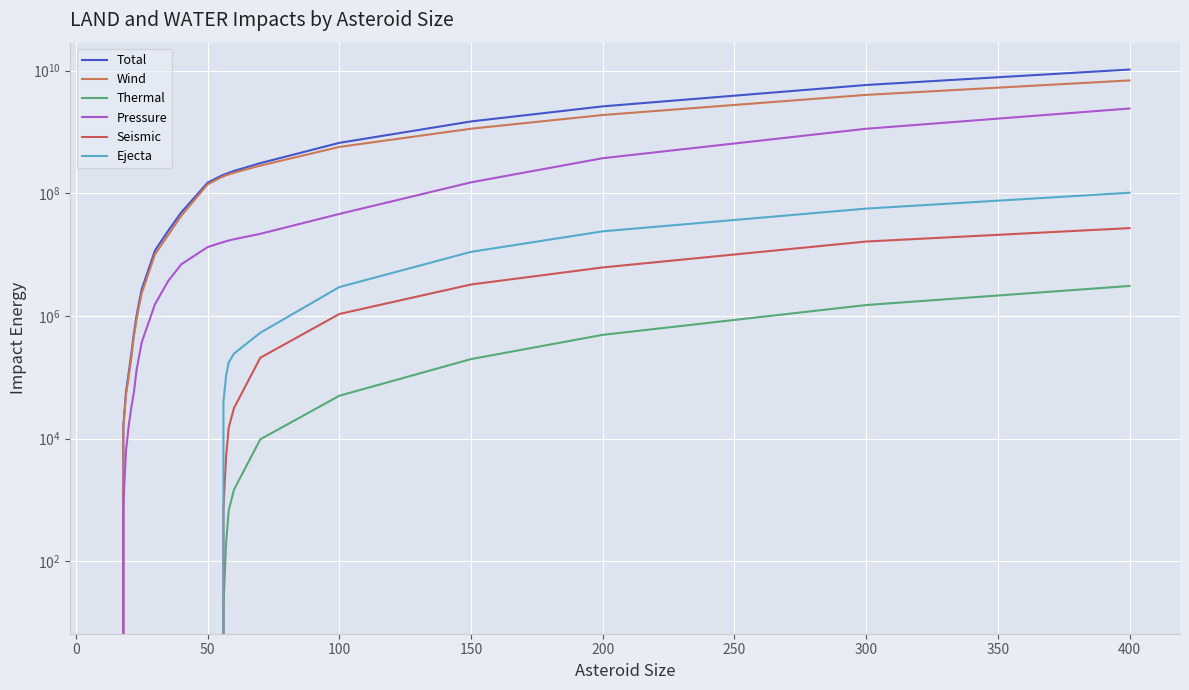

True or false: Seismic and Wind intersect in this chart.

False